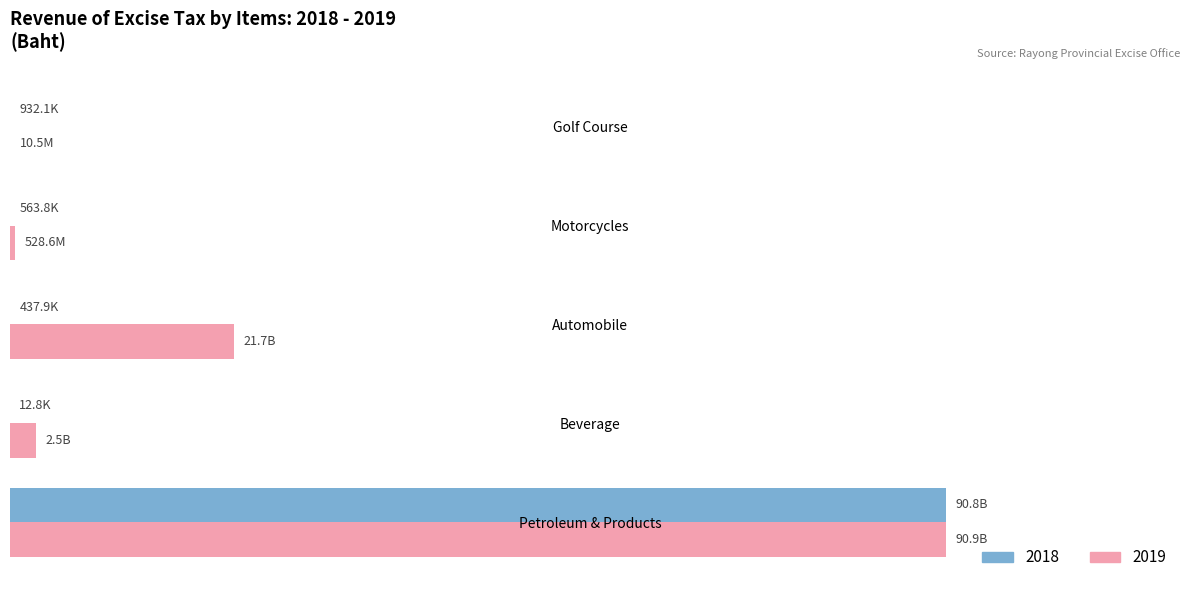

Between Petroleum & Products and Motorcycles, which series saw the biggest shift?

2018